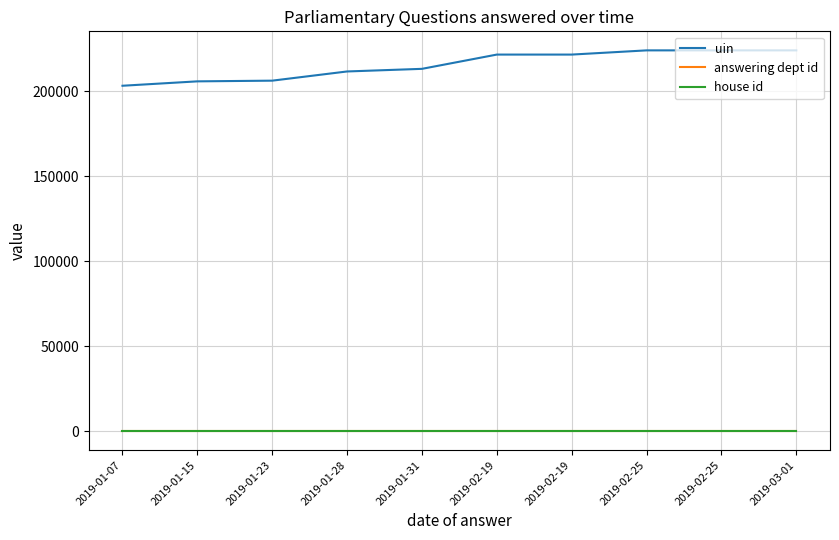

True or false: answering dept id and house id cross at least once.

False